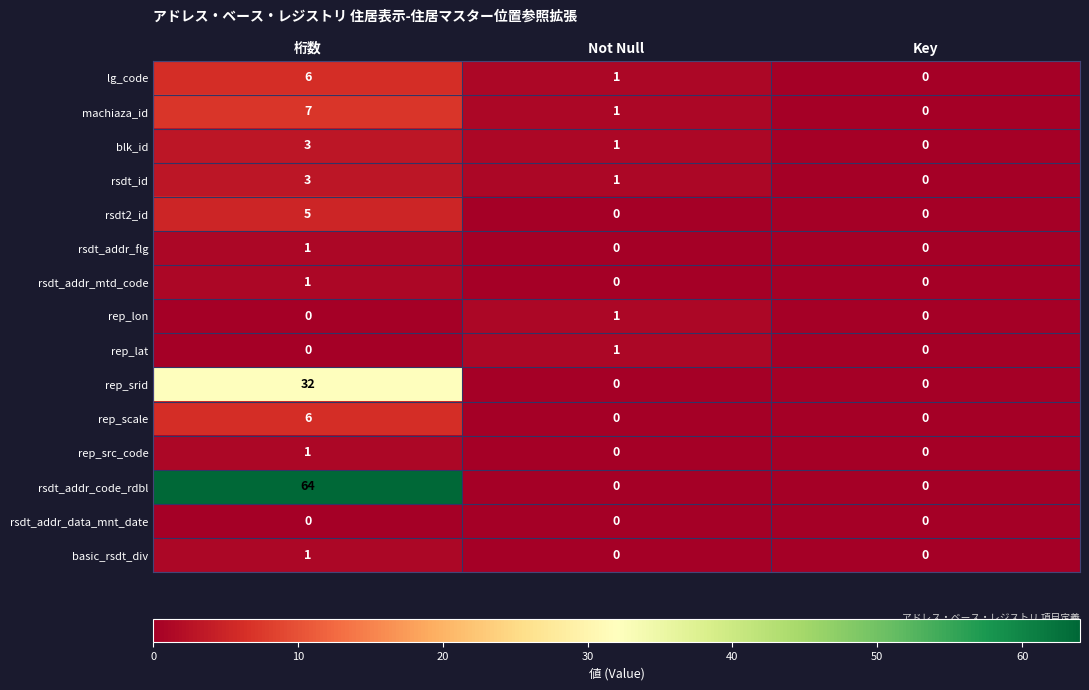

The rsdt_addr_flg series shows -1 at Not Null. True or false?

False